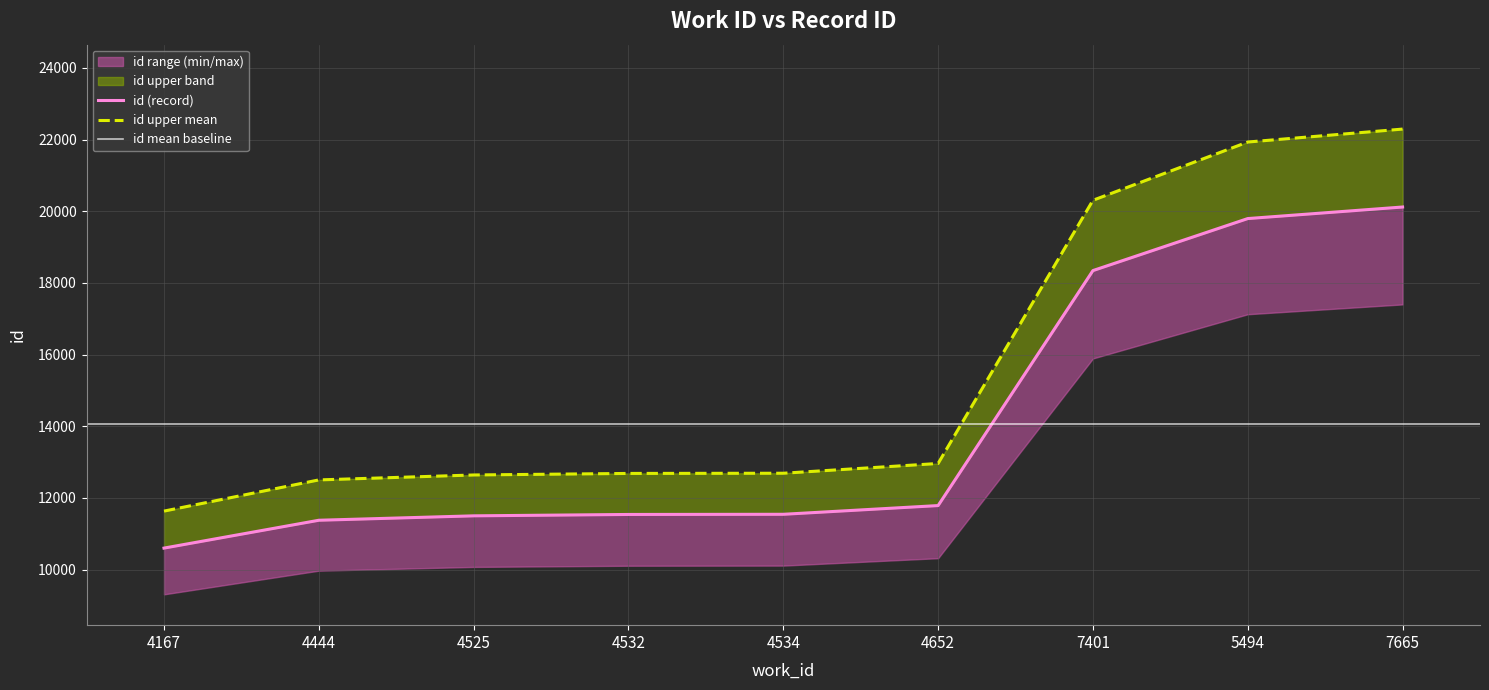

List the labels in order of value, smallest first.

4167, 4444, 4525, 4532, 4534, 4652, 7401, 5494, 7665